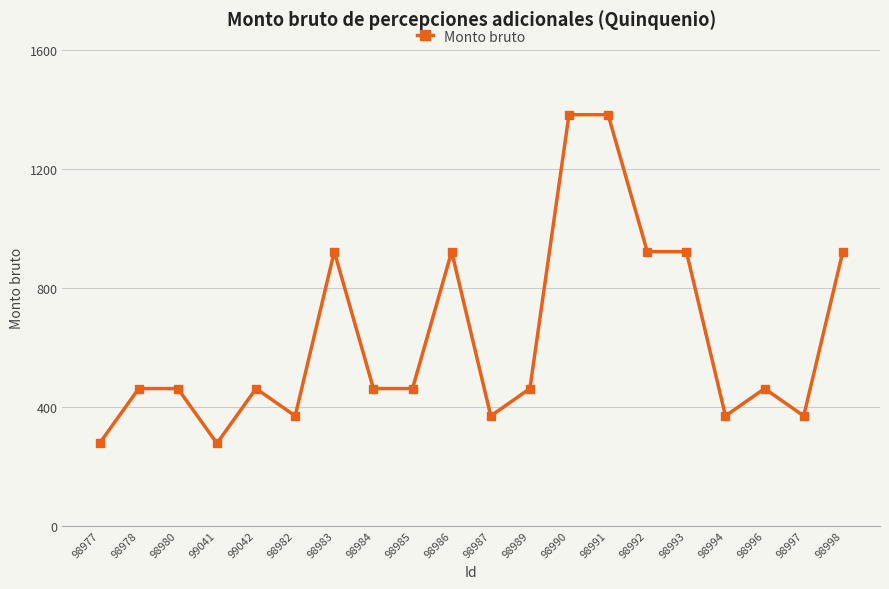

Reading left to right, list all the values displayed in this chart.

98977=276.4	98978=460.7	98980=460.7	99041=276.4	99042=460.7	98982=368.6	98983=921.5	98984=460.7	98985=460.7	98986=921.5	98987=368.6	98989=460.7	98990=1382.2	98991=1382.2	98992=921.5	98993=921.5	98994=368.6	98996=460.7	98997=368.6	98998=921.5